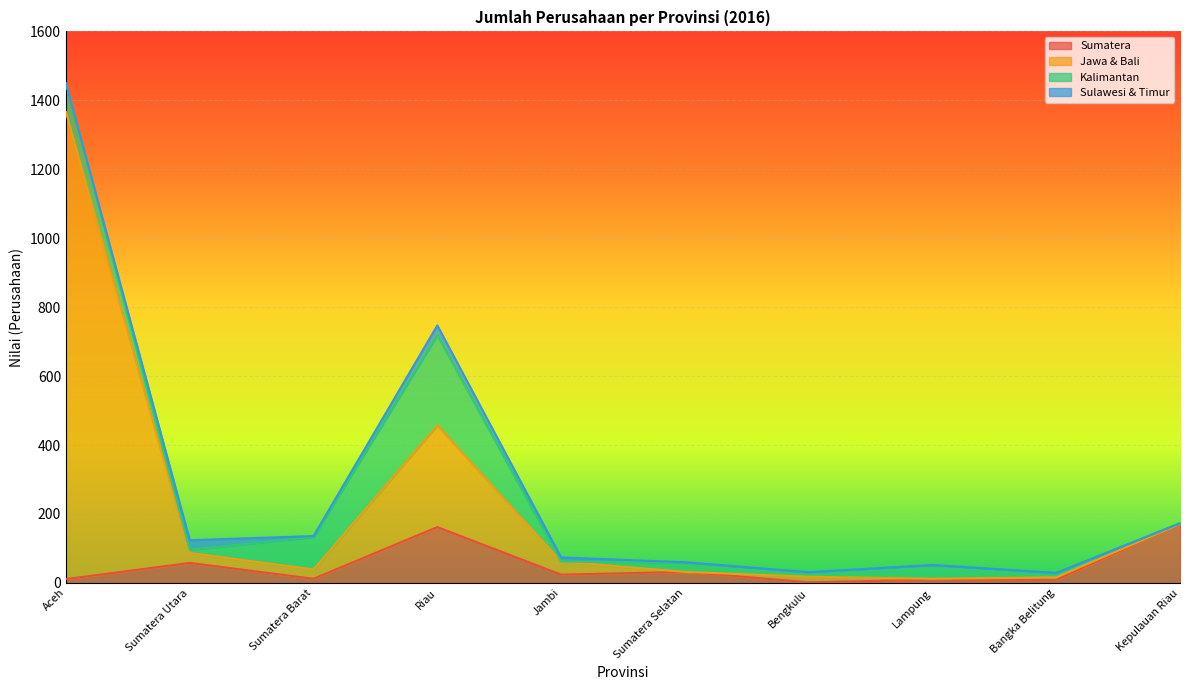

What is the value of the Sumatera point at the 8th from the left?

9